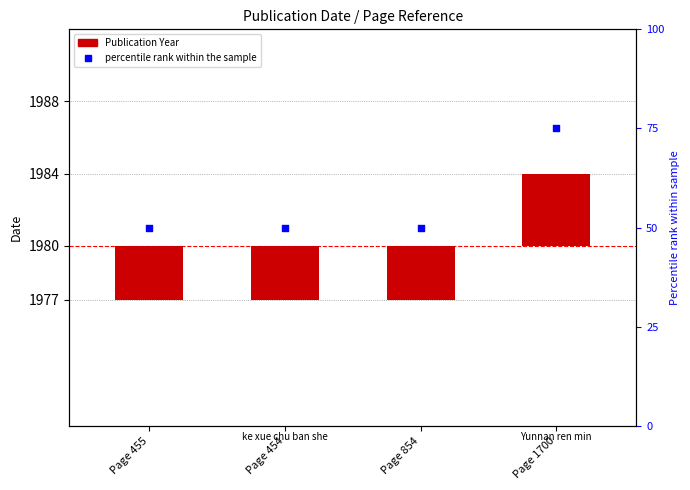

What are all the series names shown in the legend?

Publication Year, percentile rank within the sample